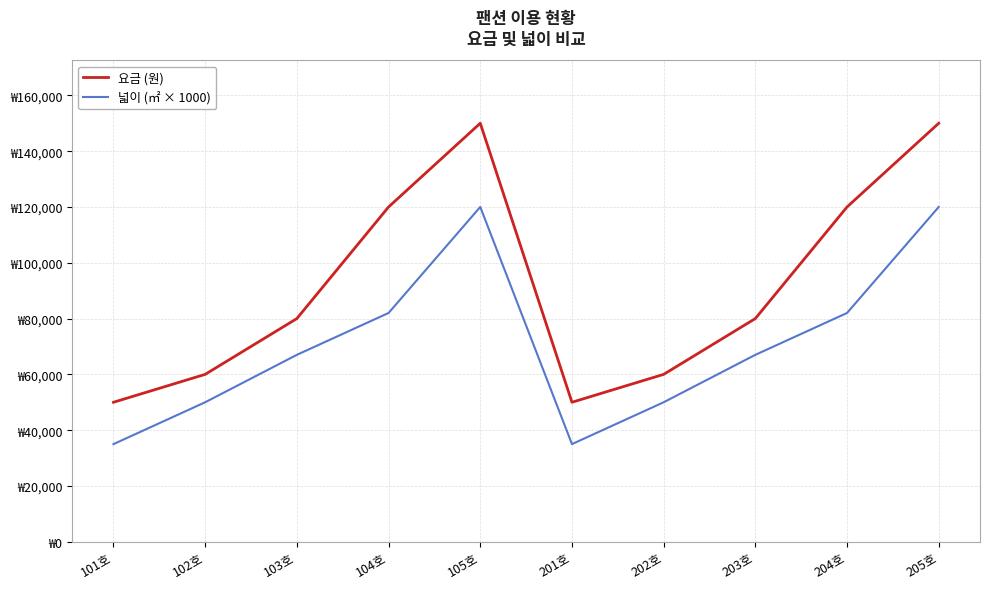

The value of 넓이 (㎡ × 1000) at 101호 is 23944. True or false?

False